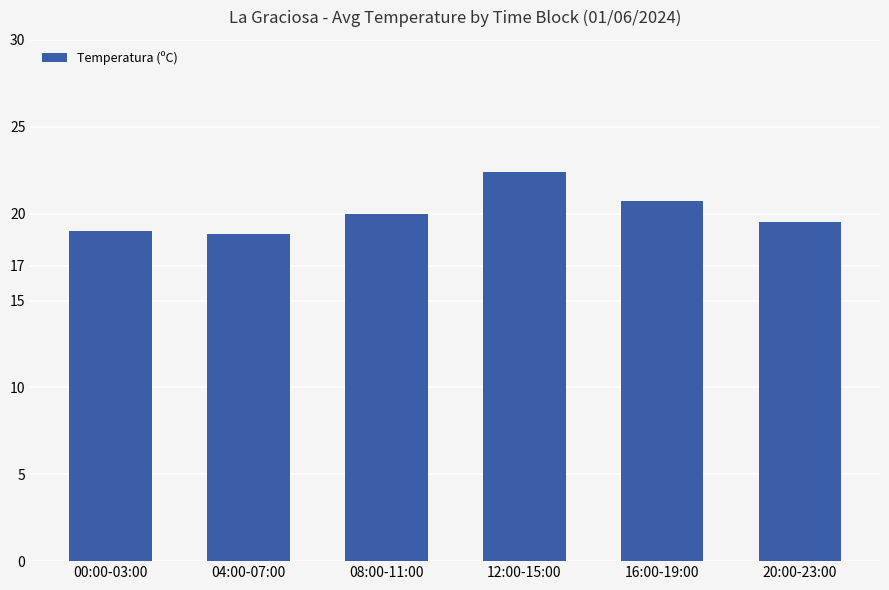

What is the greatest value displayed?

22.4